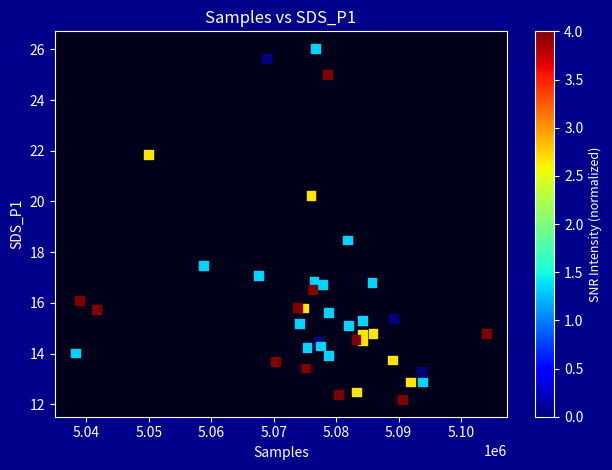

What is the range of Y values (max minus min)?

13.8